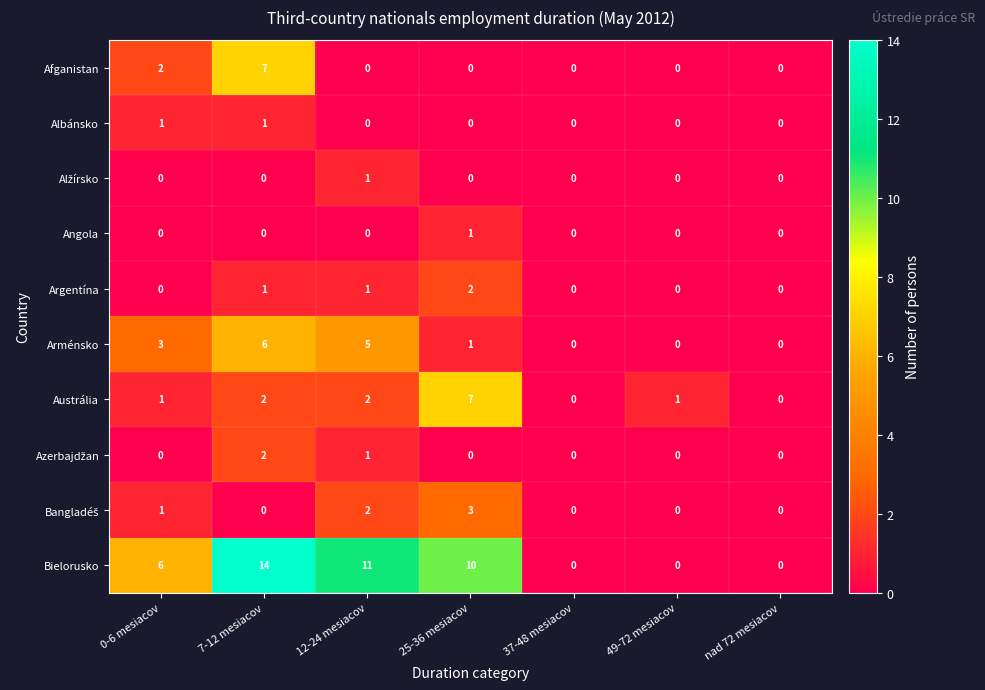

At which label does Austrália reach its peak?

25-36 mesiacov